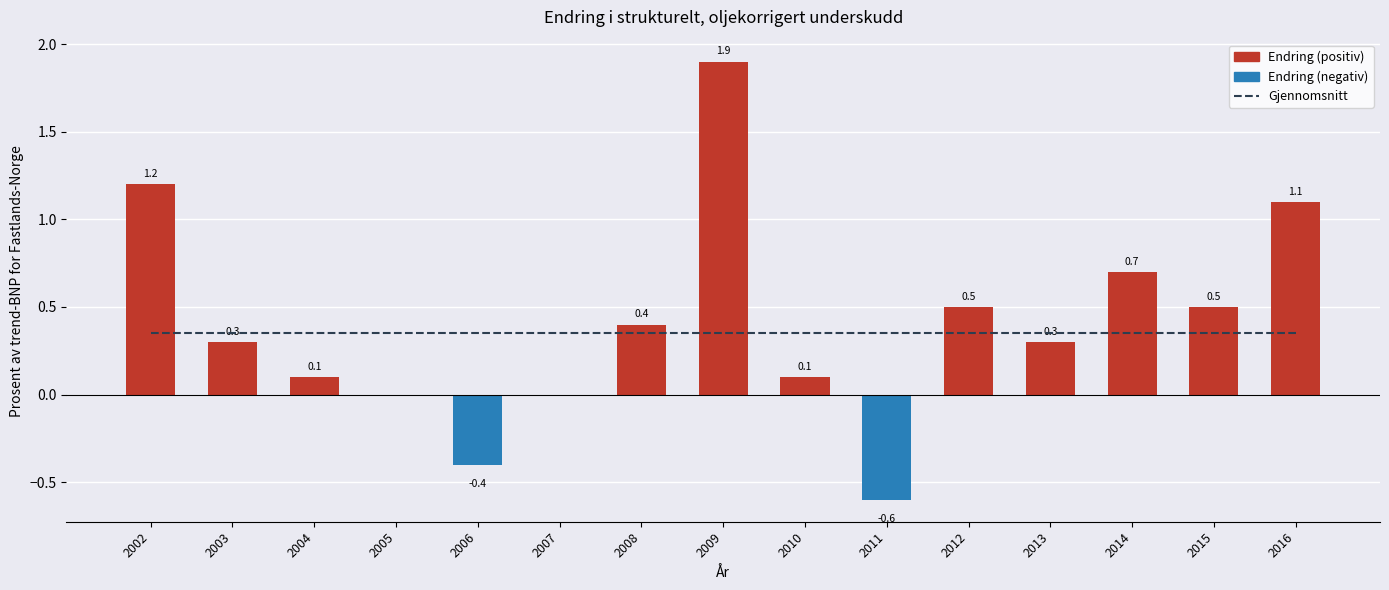

Rank the series at 2016 from highest to lowest value.

Endring i strukturelt, oljekorrigert underskudd, Gjennomsnitt